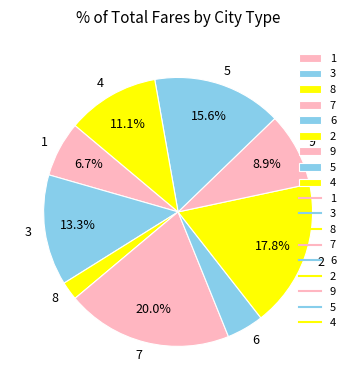

Approximately how many times larger is the value at 7 compared to 5?

1.3